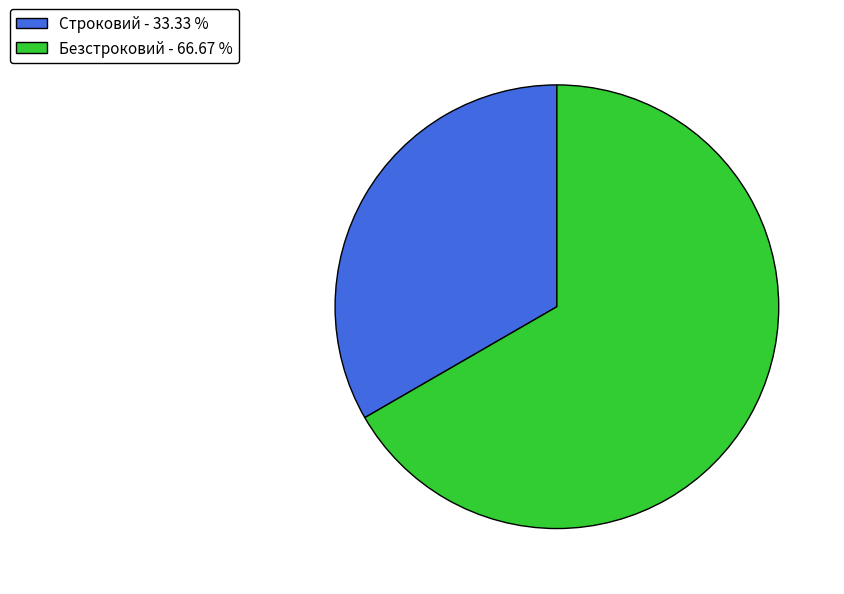

The Безстроковий slice represents 67% of the pie. True or false?

True